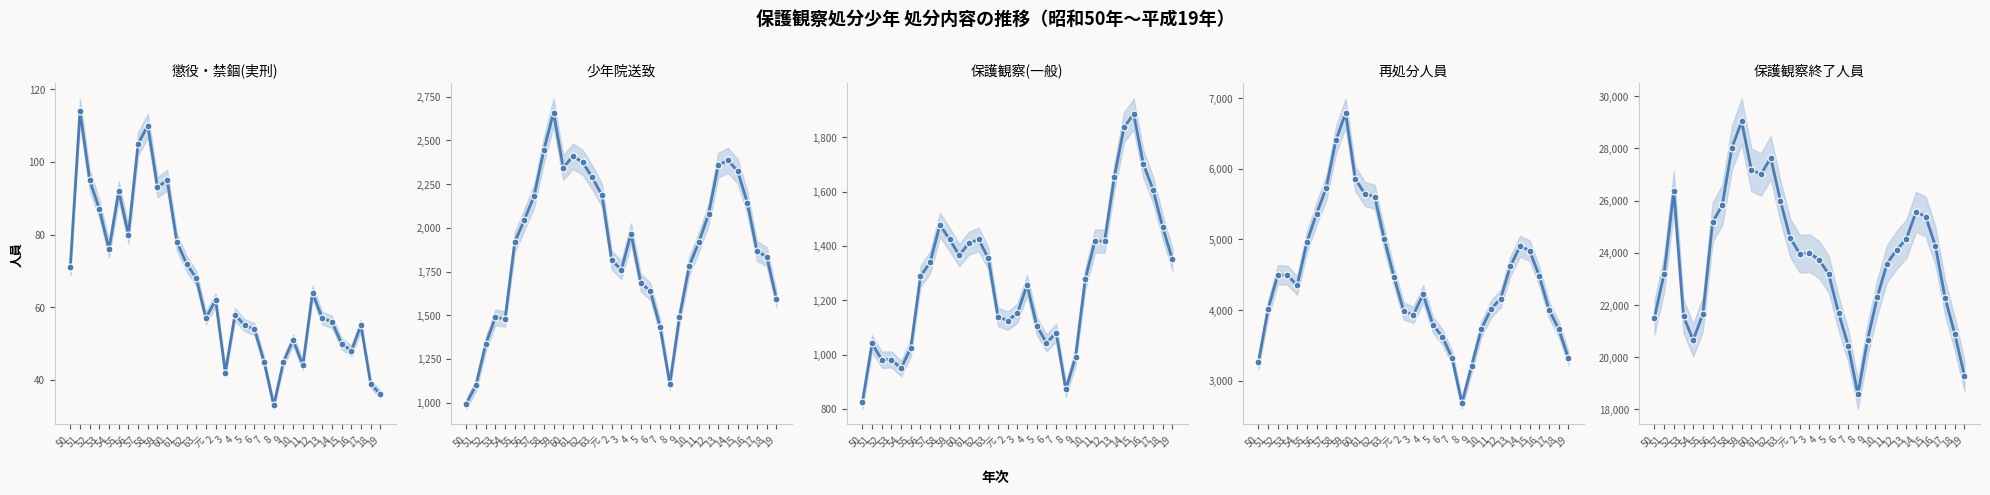

Rank the series by their maximum value, from lowest to highest.

懲役・禁錮(実刑), 保護観察(一般), 少年院送致, 再処分人員, 保護観察終了人員